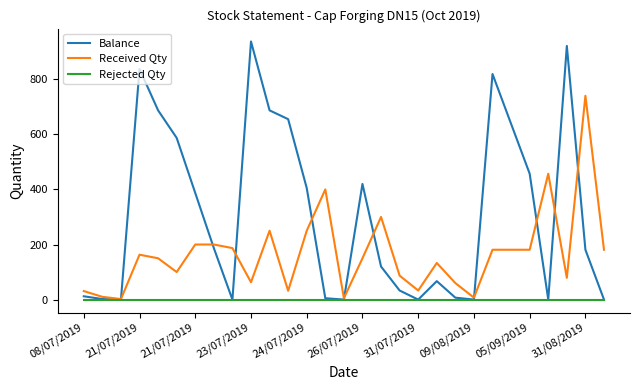

What are all the series names shown in the legend?

Balance, Received Qty, Rejected Qty